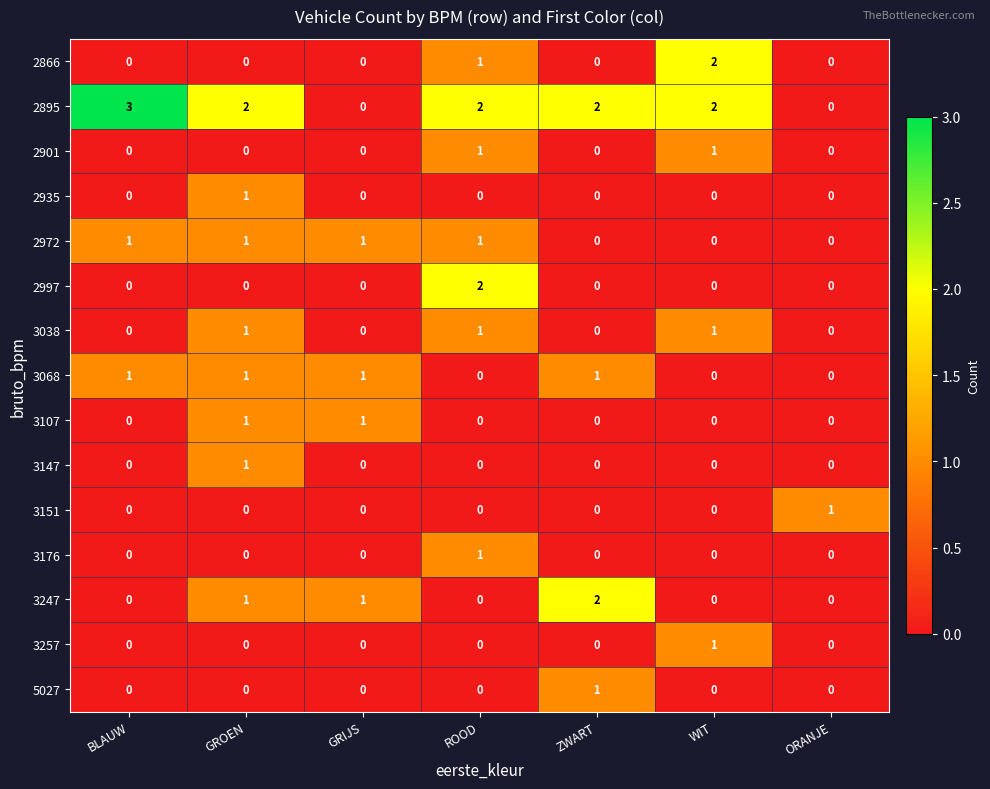

What is the total value across all series at ZWART?

6